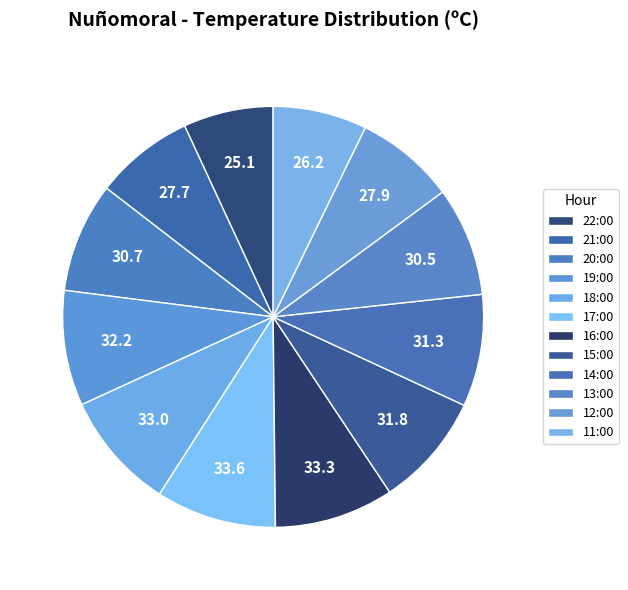

How many segments does this pie chart have?

12